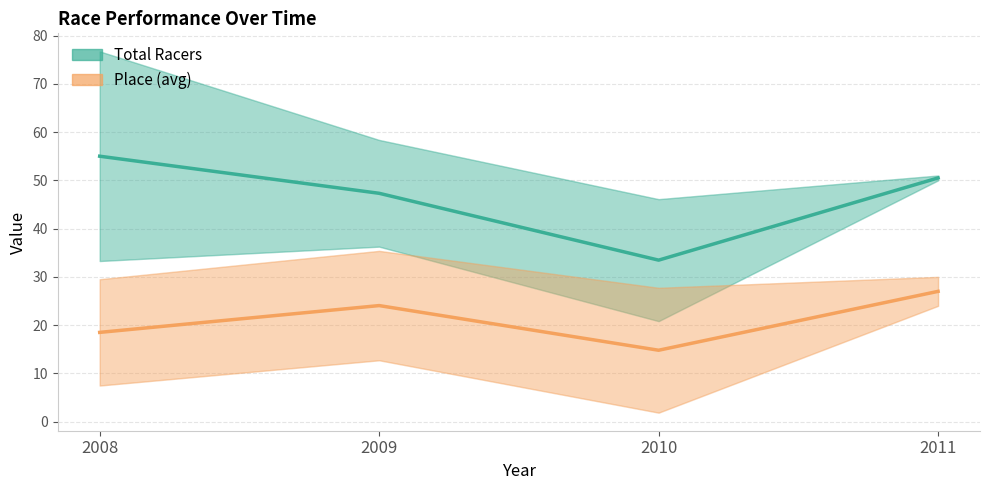

True or false: Place (avg) and Total Racers intersect in this chart.

False